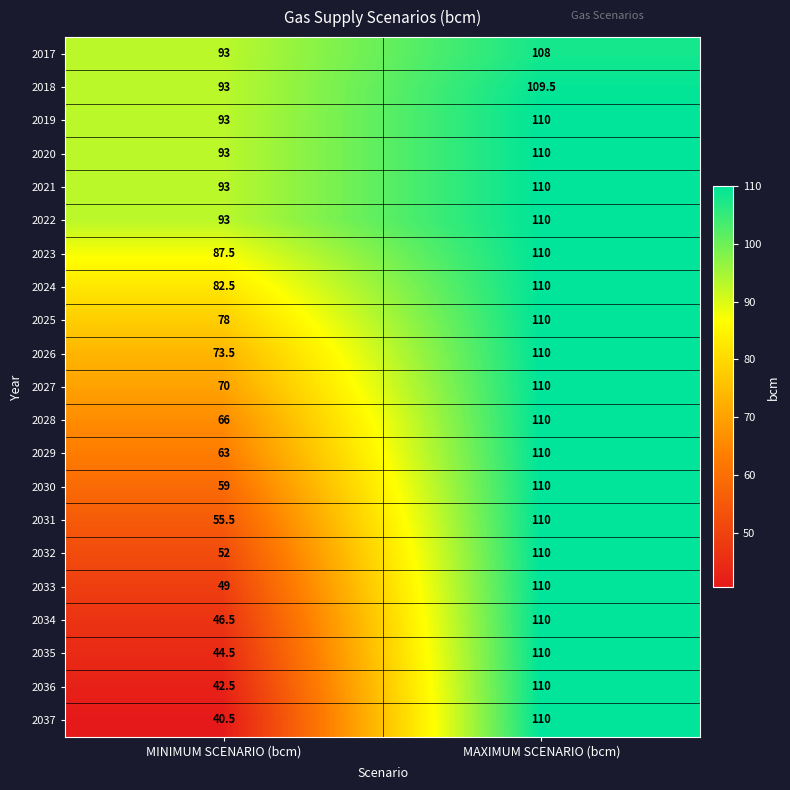

Rank the categories by 2023 value from highest to lowest.

MAXIMUM SCENARIO (bcm), MINIMUM SCENARIO (bcm)